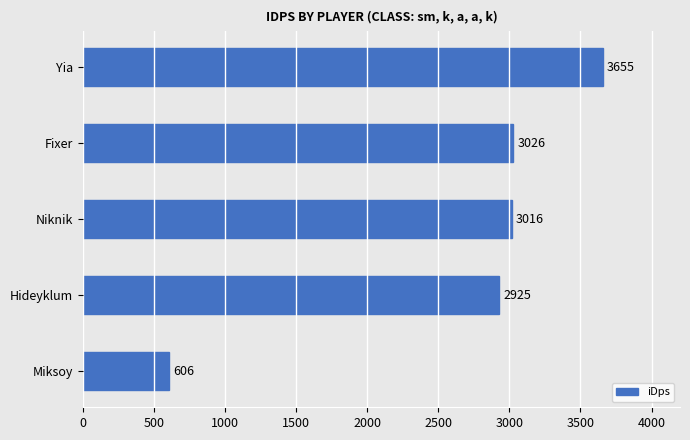

What is the difference between the second highest and minimum values?

2419.6